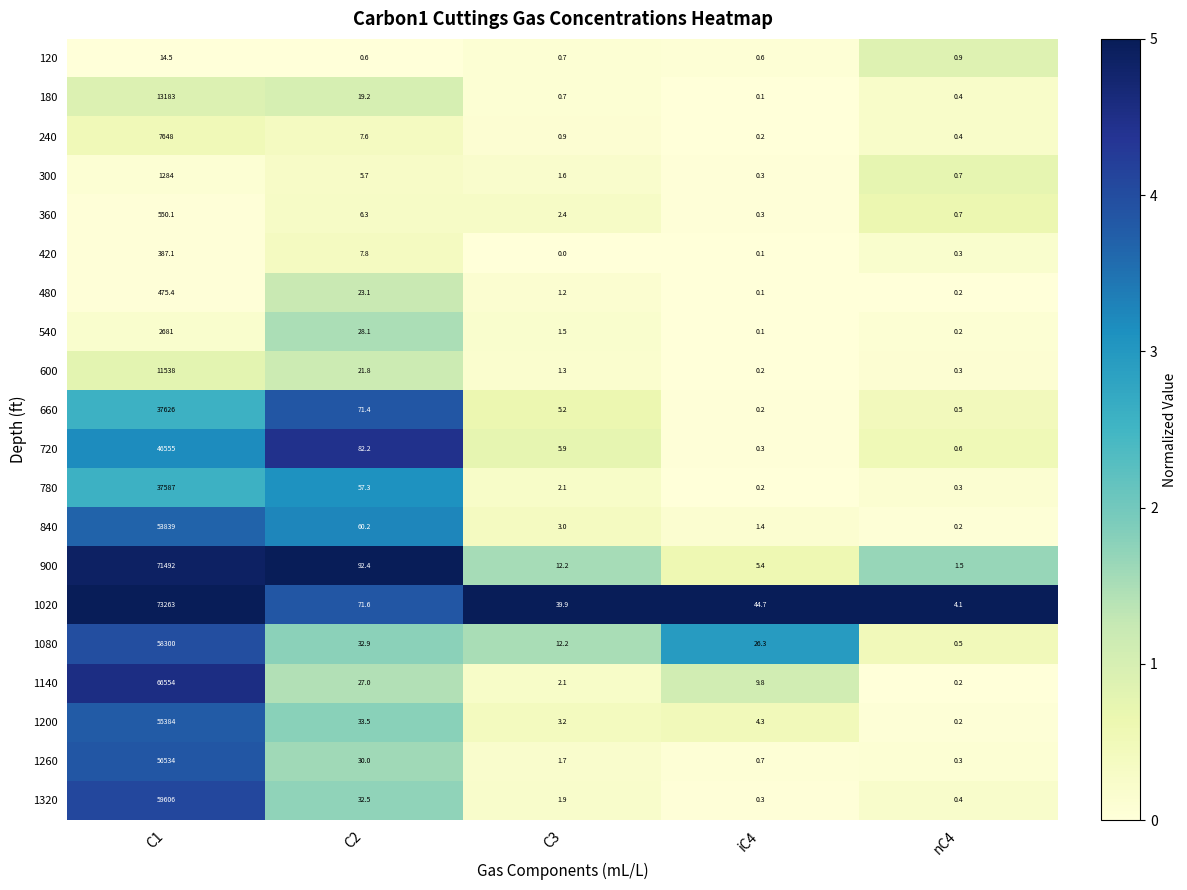

What is the average value of the 120 series?

3.5